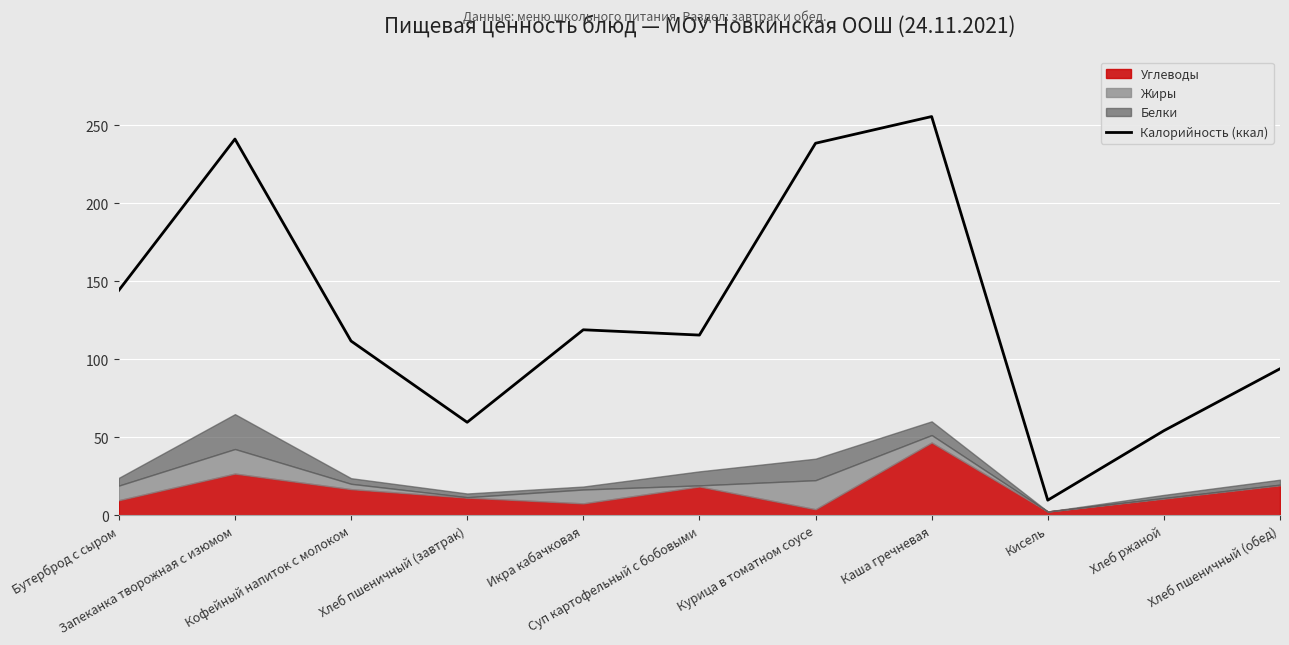

True or false: the data shows 360.6 at Каша гречневая.

False